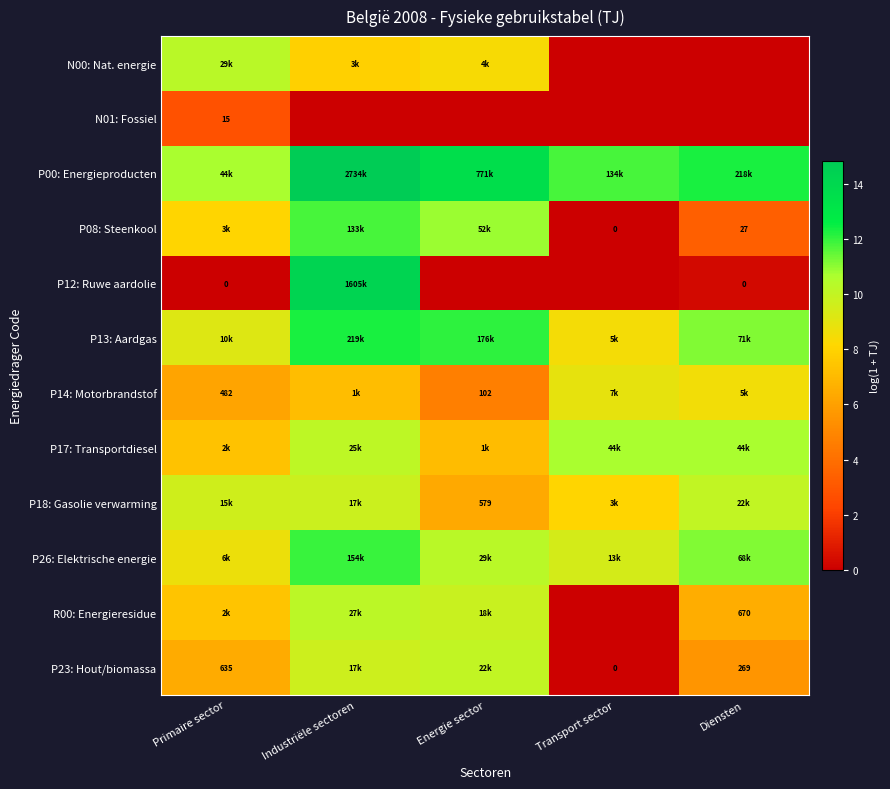

What is the highest value of the P00: Energieproducten series?

14.8